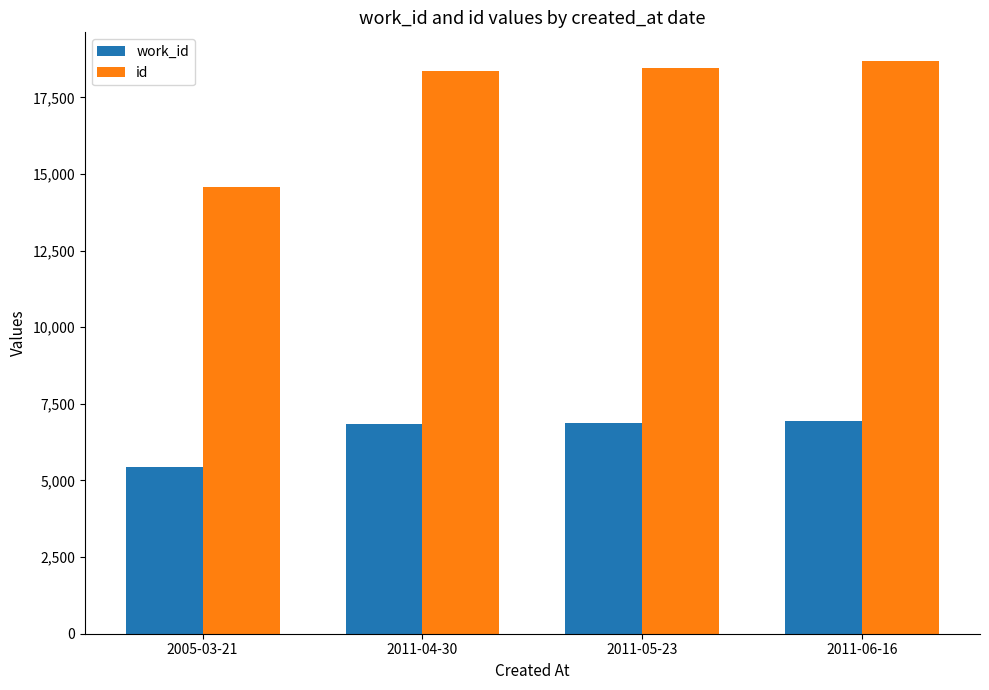

Is it true that id equals 25206 at 2011-06-16?

False